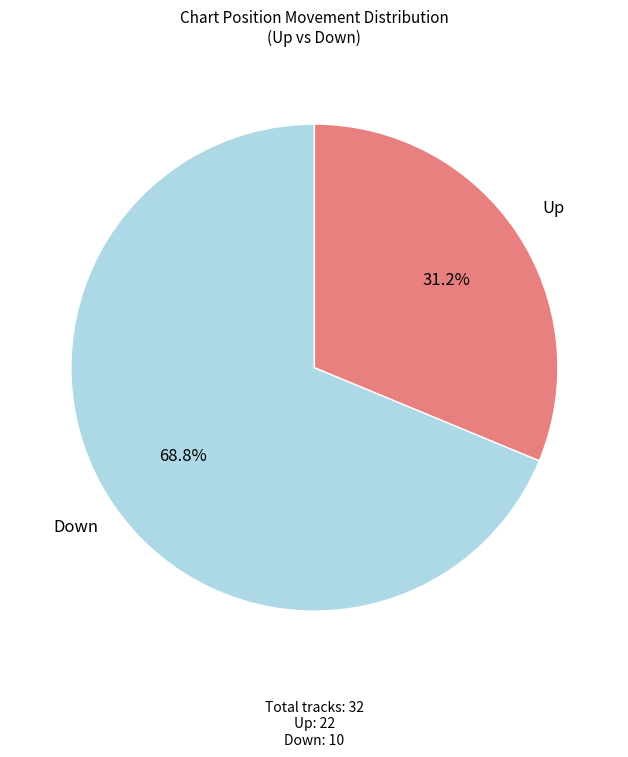

How many segments does this pie chart have?

2